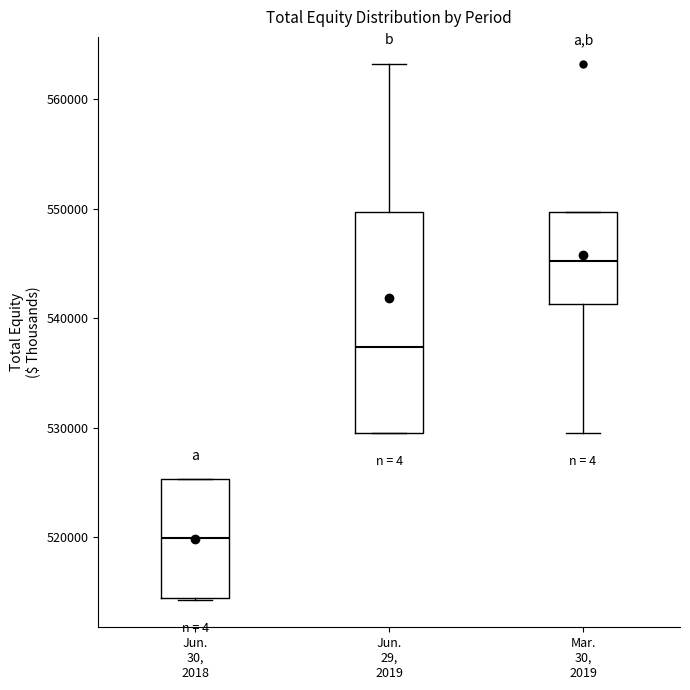

Reading left to right, read every box against the y-axis: the position of its median line, the range the box covers, and the ends of its whiskers. The values are not printed on the chart, so give them approximately, as read against the axis.

Jun. 30, 2018: median 520000, box 514000 to 525000, whiskers 514000 to 525000
Jun. 29, 2019: median 537000, box 530000 to 550000, whiskers 530000 to 563000
Mar. 30, 2019: median 545000, box 541000 to 550000, whiskers 530000 to 550000